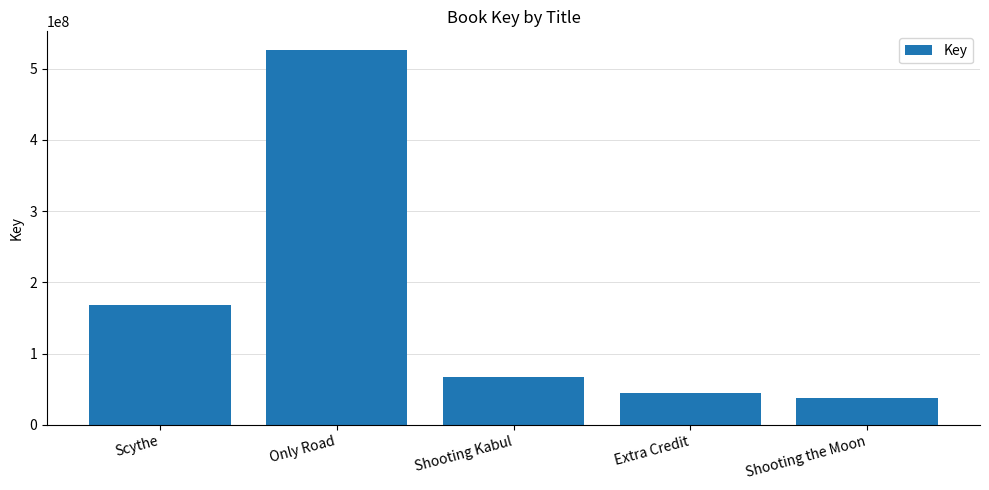

What is the change in value from Only Road to Shooting Kabul?

-458597429